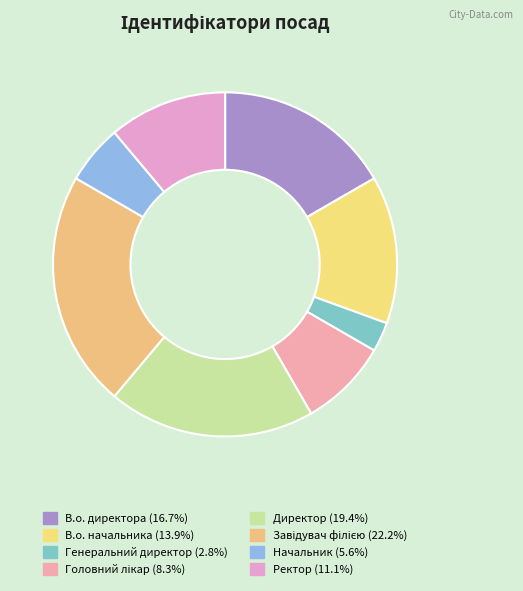

What is the change in value from В.о. директора to Ректор?

-2